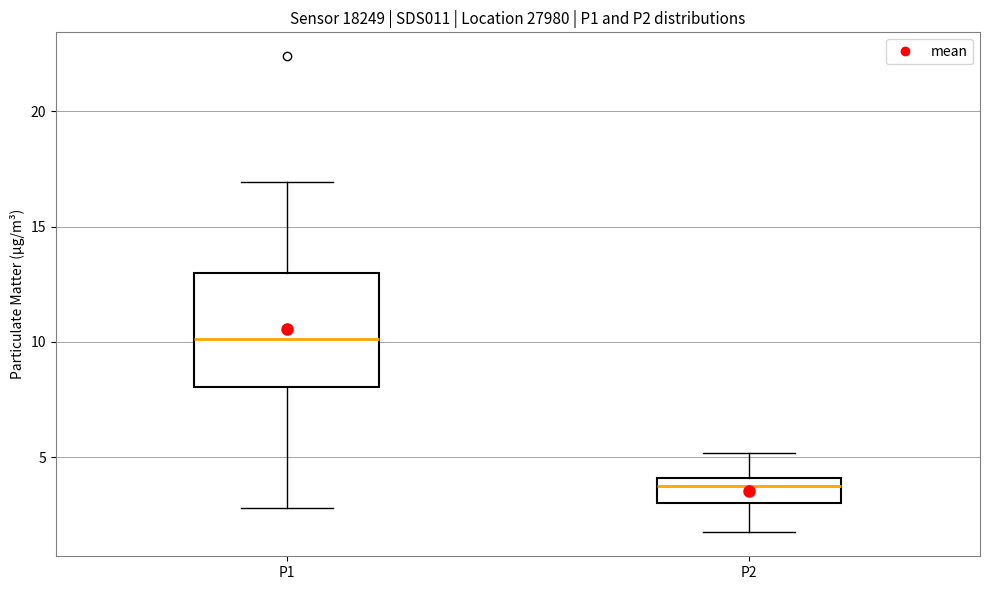

Which box's median line is the highest?

P1